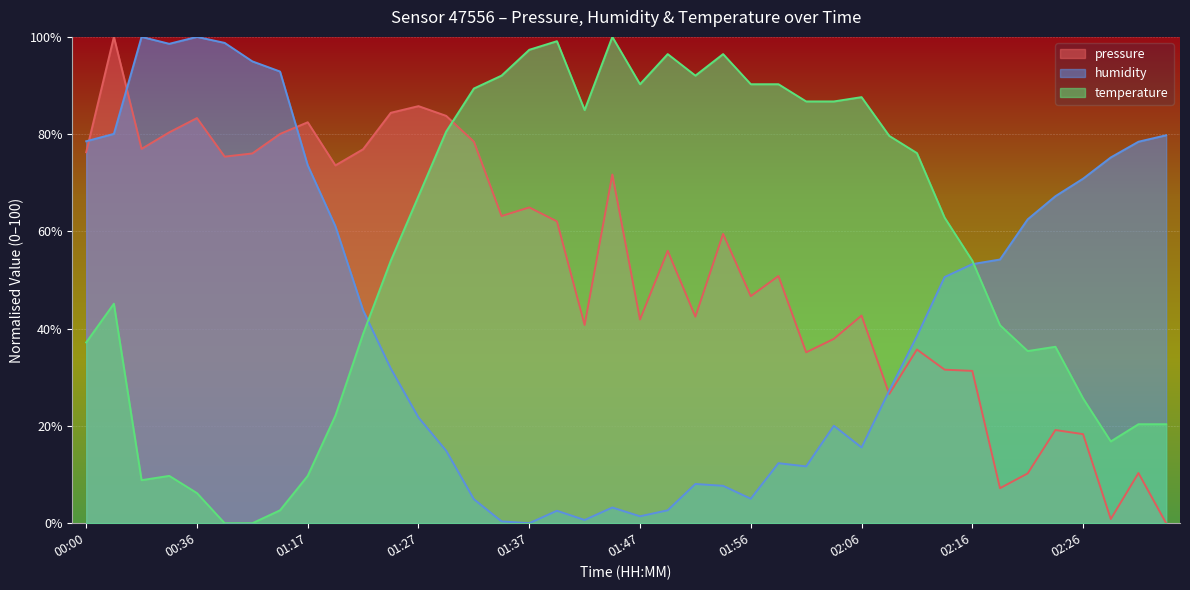

Is it true that temperature equals 141.0 at 01:37?

False